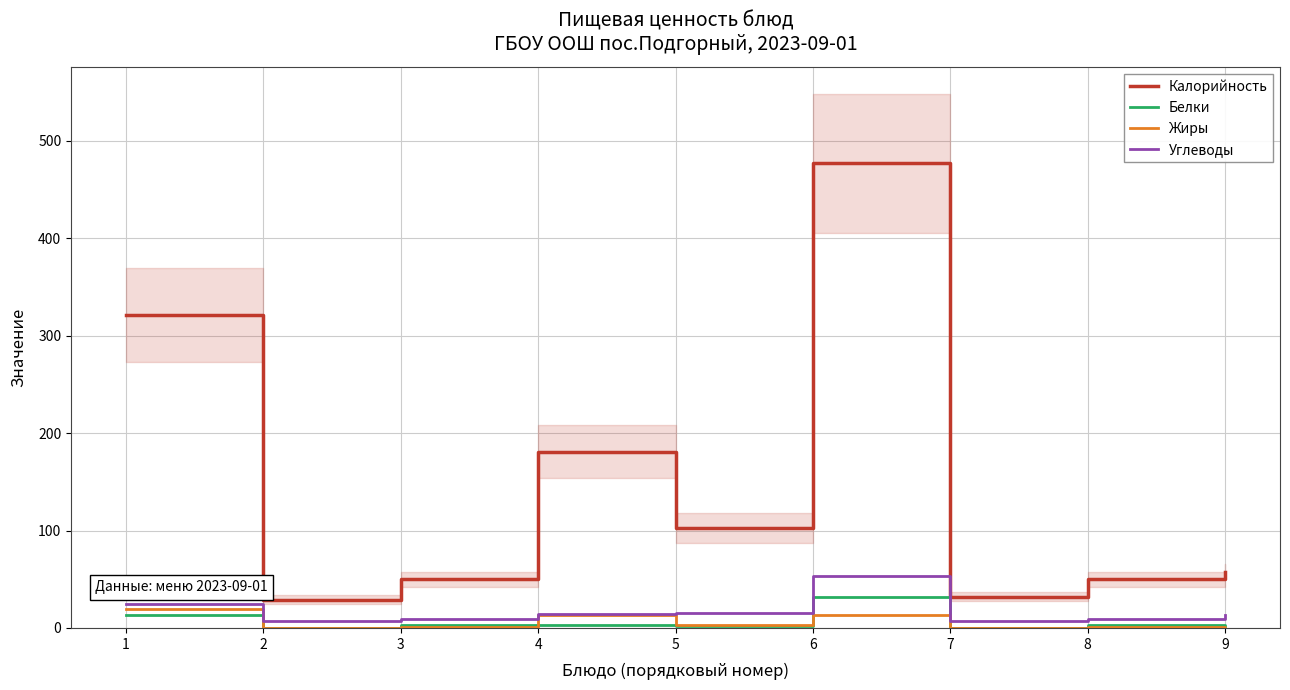

True or false: Калорийность and Белки intersect in this chart.

False